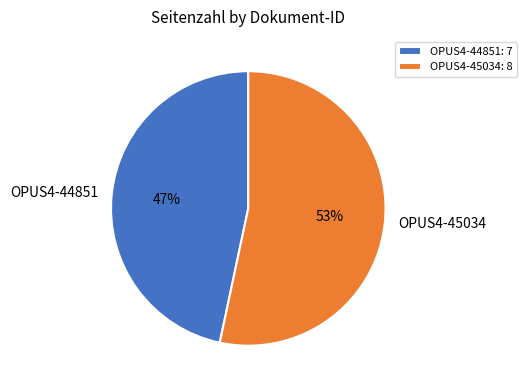

Is the sum of OPUS4-44851: 7 and OPUS4-45034: 8 greater than half?

Yes